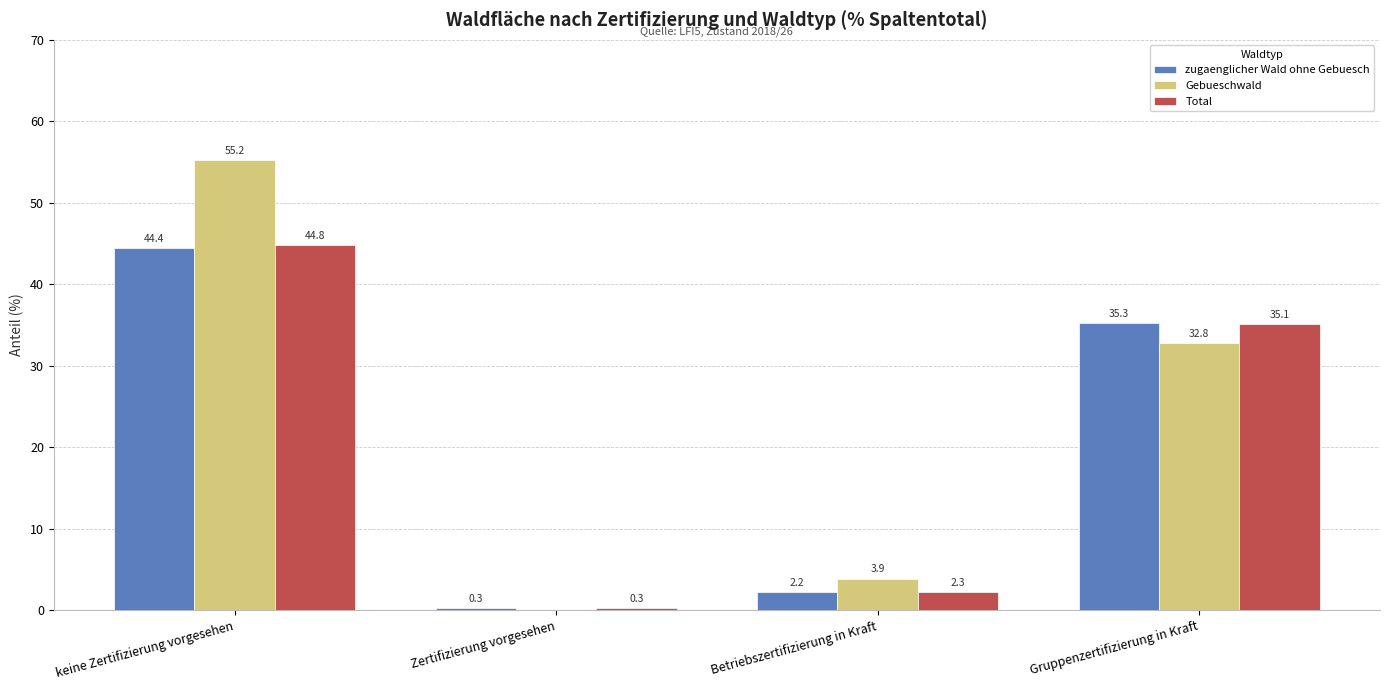

How many groups of bars are there?

4